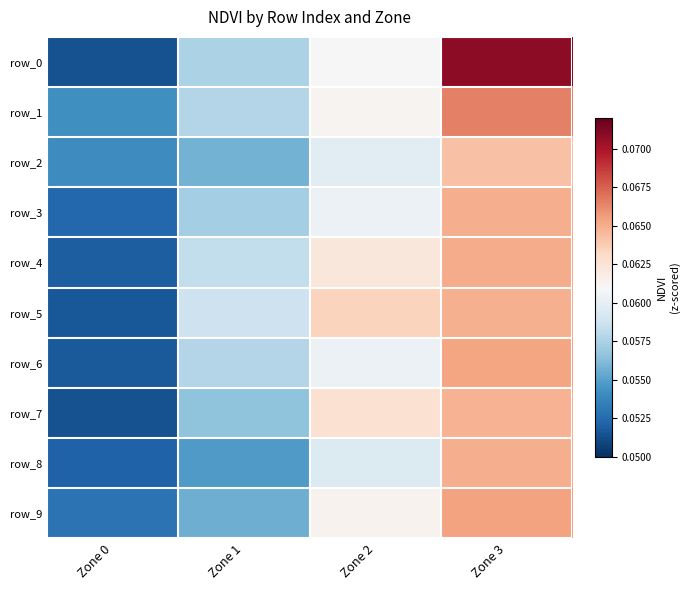

At which label is row_1 closest to 0?

Zone 0